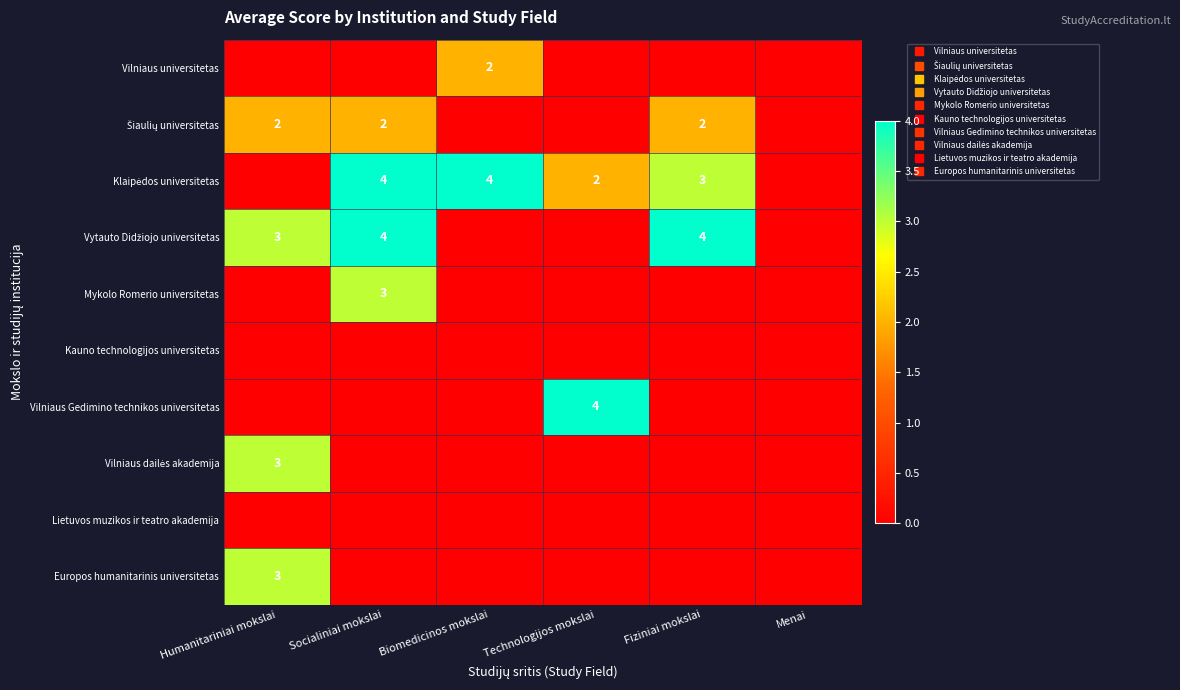

Which category has the lowest value in the Vilniaus universitetas series?

Humanitariniai mokslai